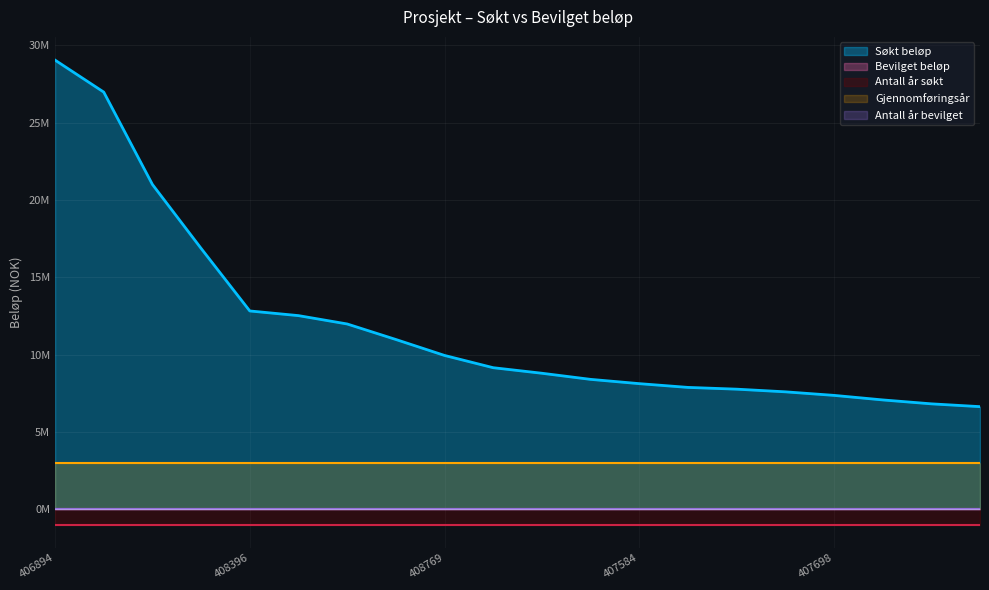

Is it true that Gjennomføringsår equals 1090 at 408280?

False